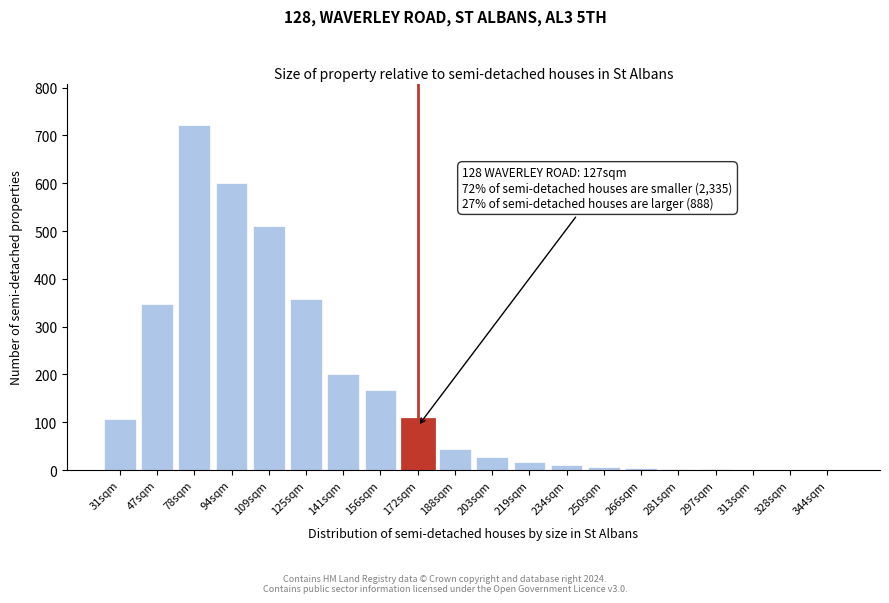

Is it true that the value at 78sqm is 722?

True